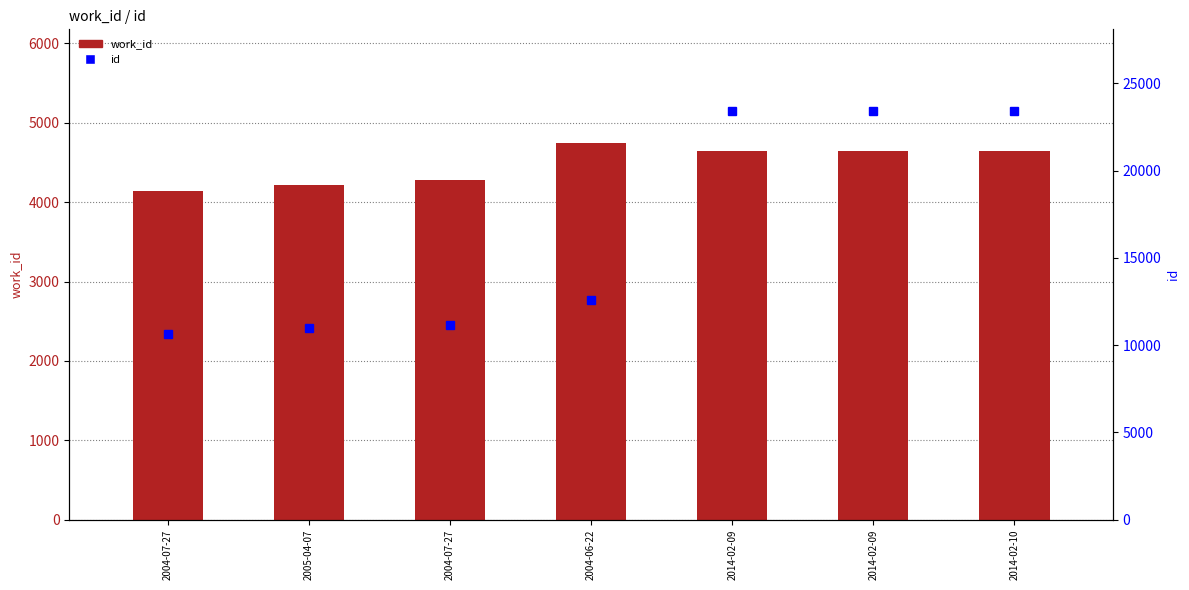

At 2004-06-22, list the series in order from smallest to largest.

work_id, id